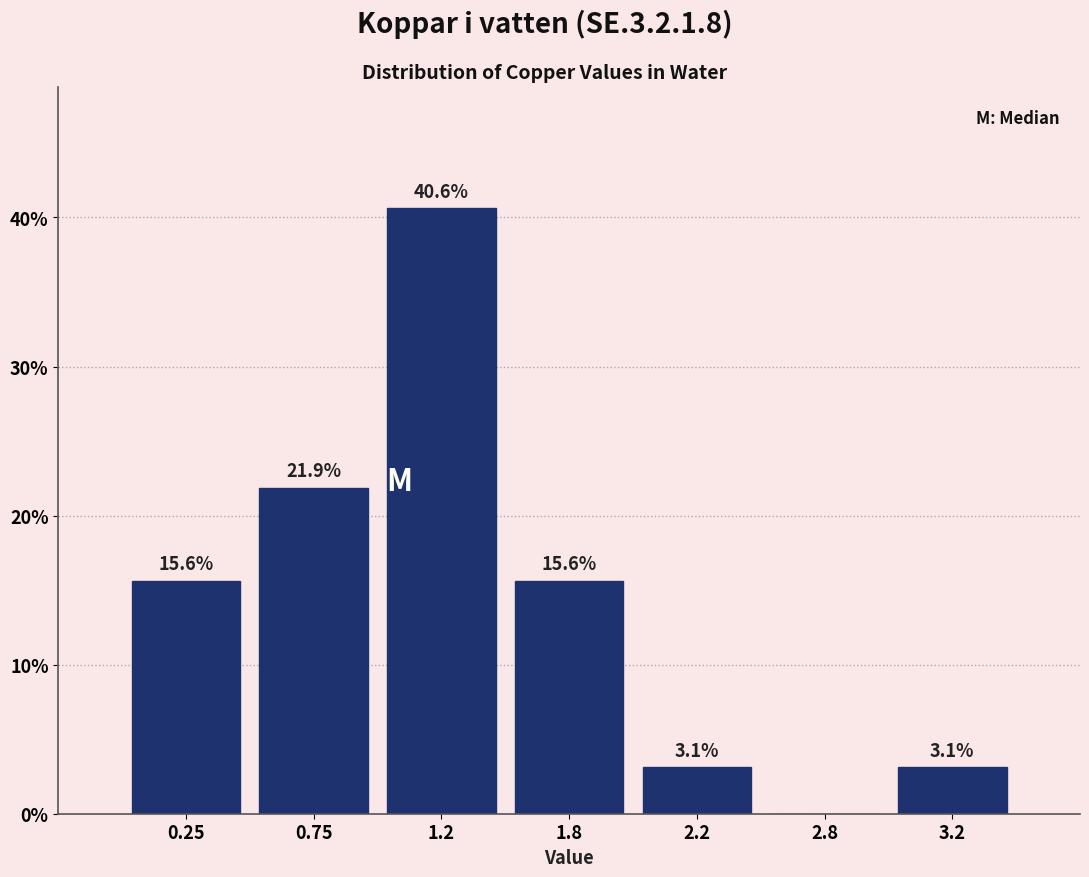

Reading right to left, extract all data points from this chart.

3.2=3.1	2.8=0.0	2.2=3.1	1.8=15.6	1.2=40.6	0.75=21.9	0.25=15.6